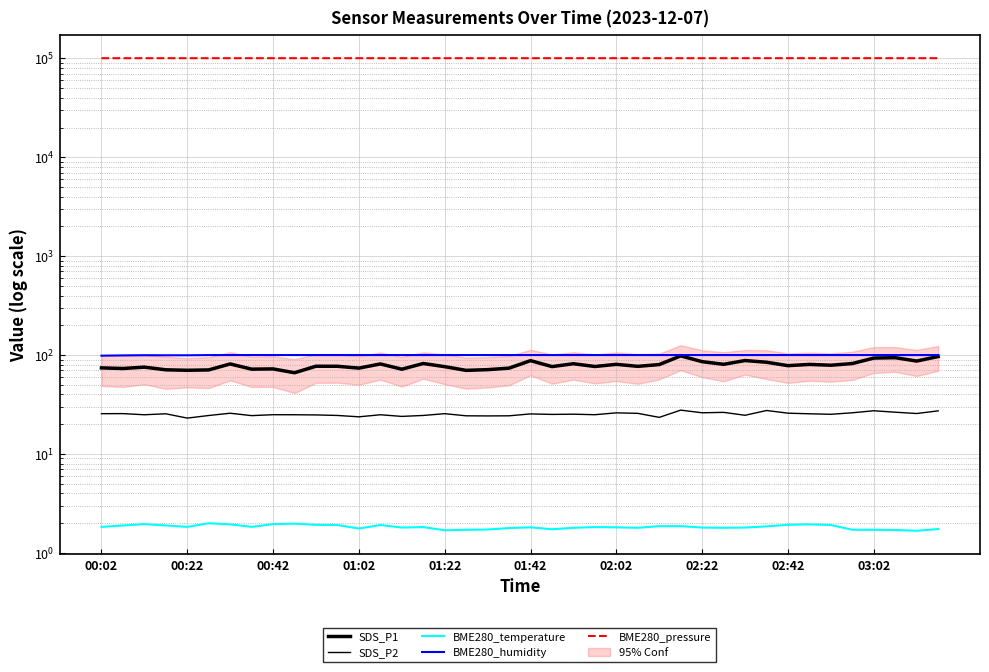

How many interior local peaks does the BME280_pressure series have?

12